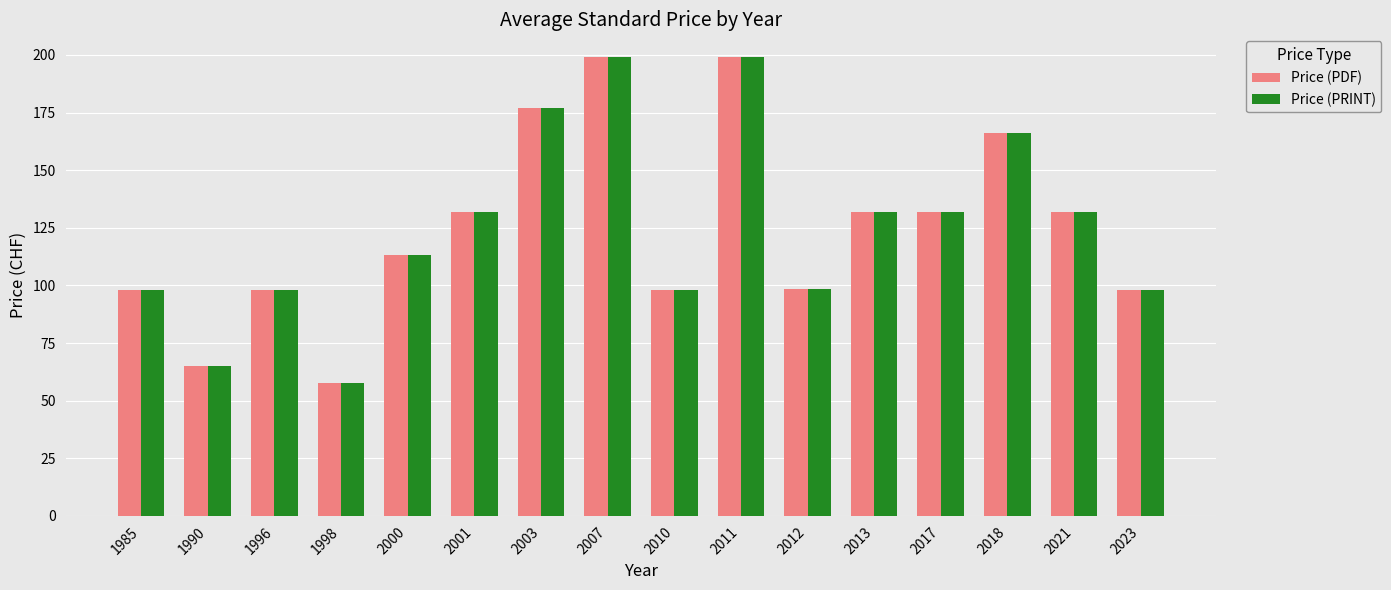

What is the difference between the Price (PRINT) values at 1990 and 2018?

101.0